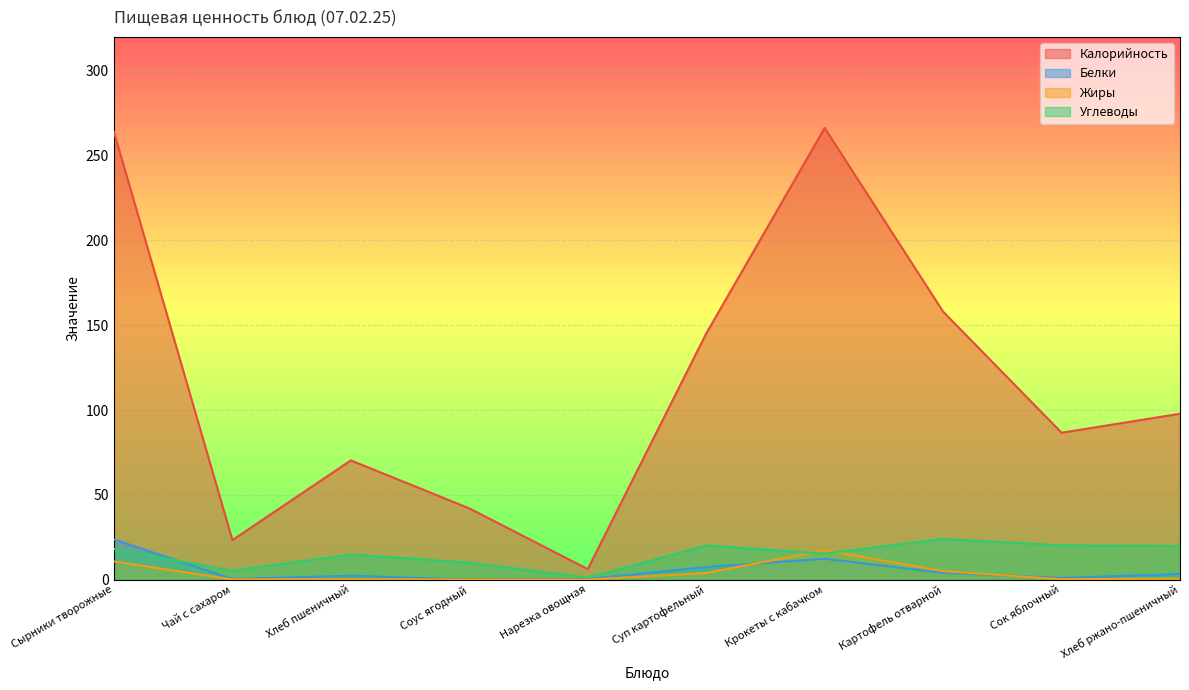

Which series has the largest total across all categories?

Калорийность